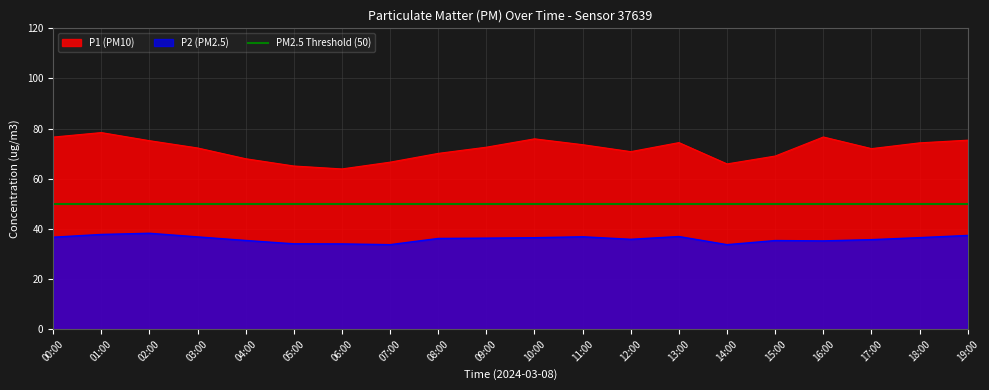

At which category does the chart reach its peak across all series?

01:00